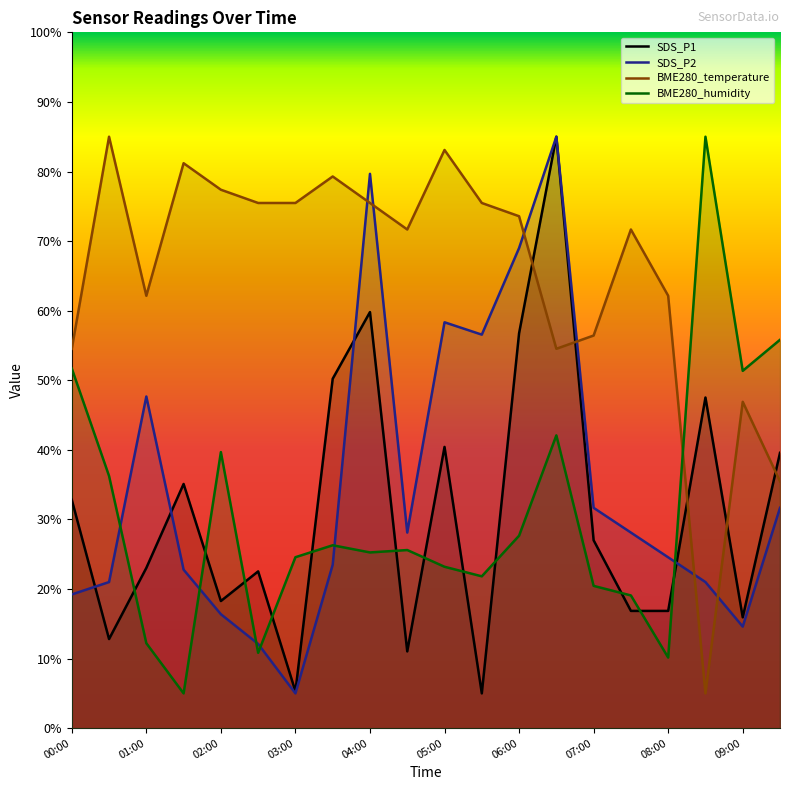

Where does the BME280_humidity series first go above 25?

00:00